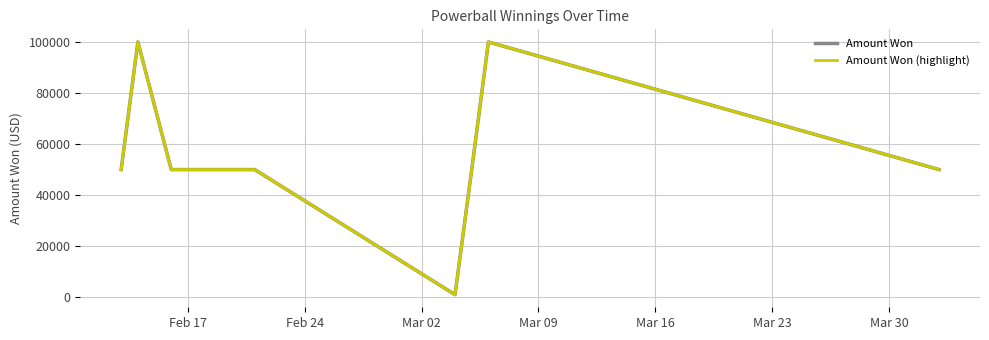

Is this an area chart (filled region under the line)?

No